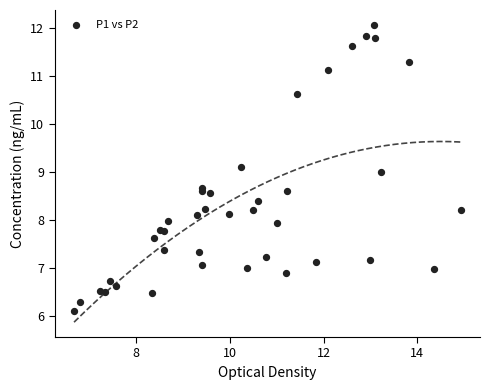

What is the range of Y values (max minus min)?

6.0